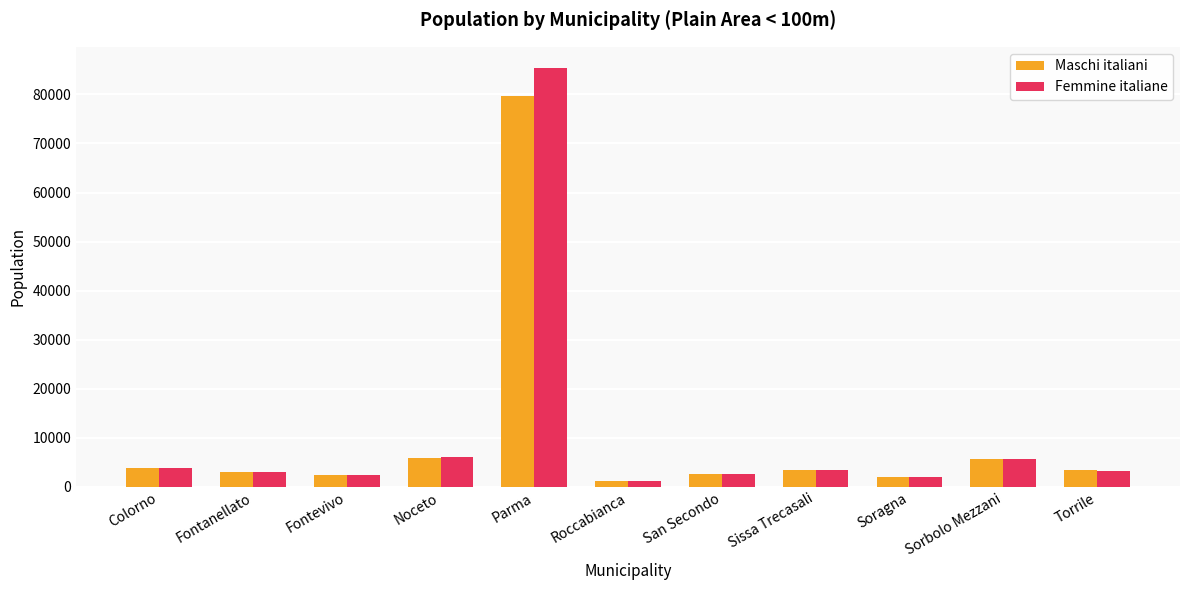

Is it true that Maschi italiani equals 9386 at Noceto?

False